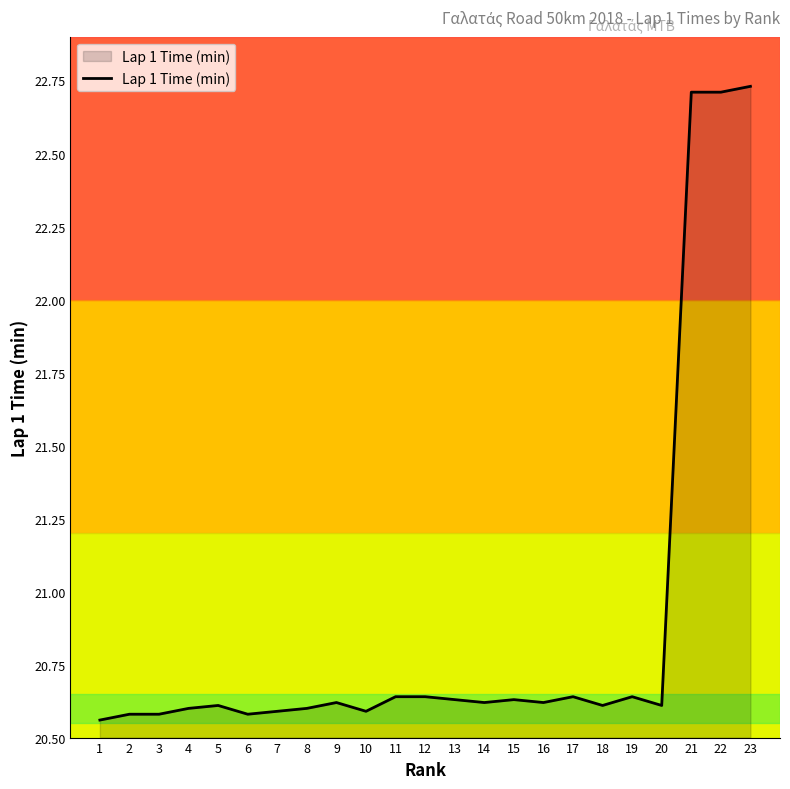

True or false: the data shows 20.6 at 15.

True